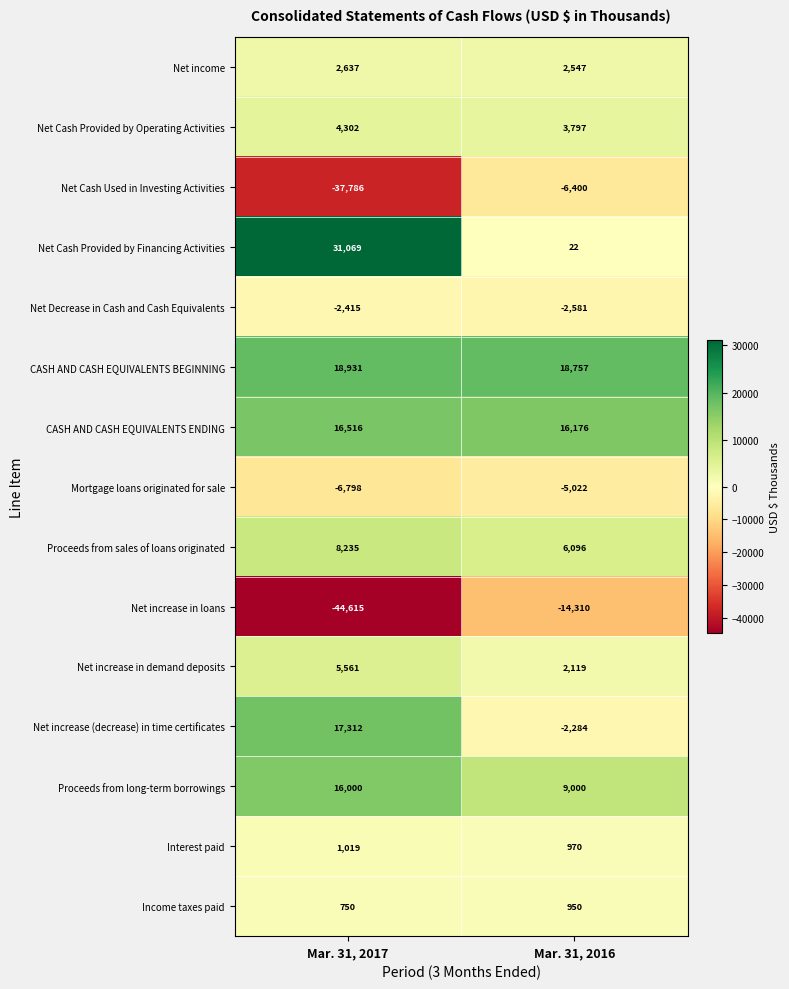

Rank the series by their maximum value, from highest to lowest.

Net Cash Provided by Financing Activities, CASH AND CASH EQUIVALENTS BEGINNING, Net increase (decrease) in time certificates, CASH AND CASH EQUIVALENTS ENDING, Proceeds from long-term borrowings, Proceeds from sales of loans originated, Net increase in demand deposits, Net Cash Provided by Operating Activities, Net income, Interest paid, Income taxes paid, Net Decrease in Cash and Cash Equivalents, Mortgage loans originated for sale, Net Cash Used in Investing Activities, Net increase in loans